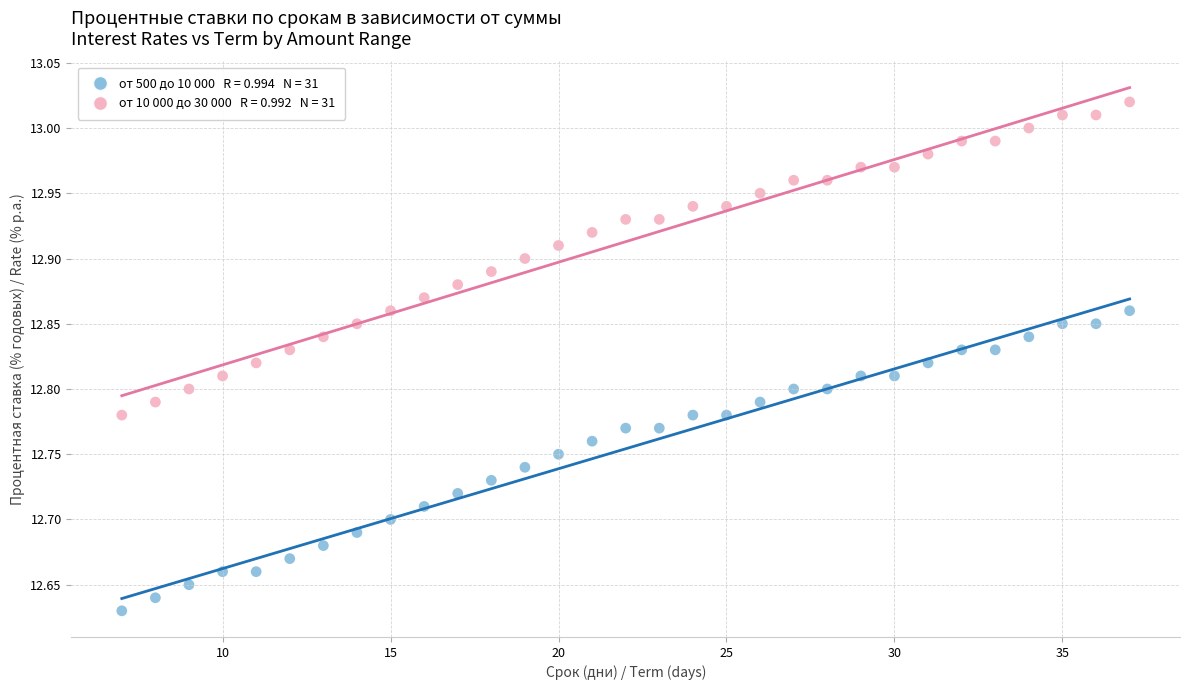

Across all data points, what is the range of Y values (max minus min)?

0.4